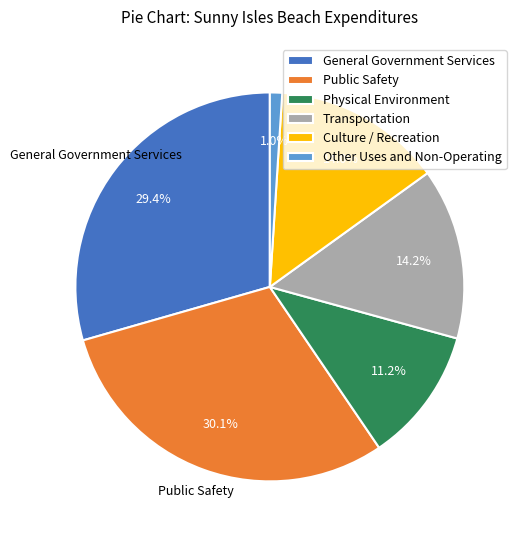

Count the number of slices in the pie.

6